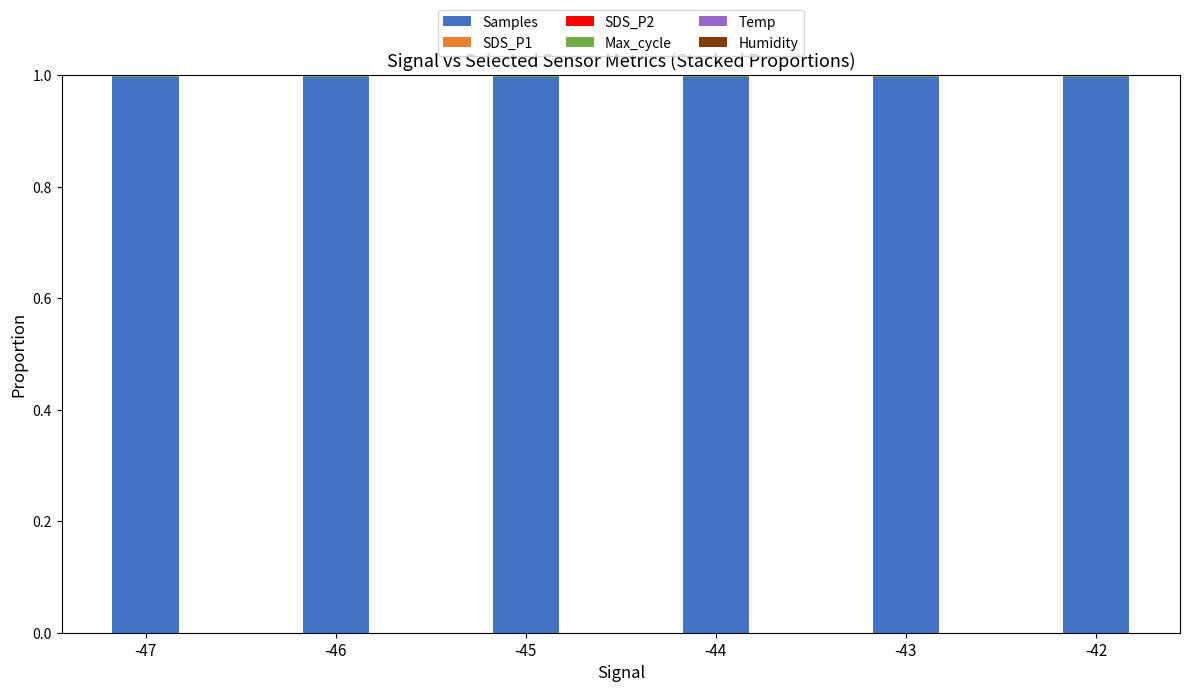

True or false: Samples has a value of 1.4 at -47.

False